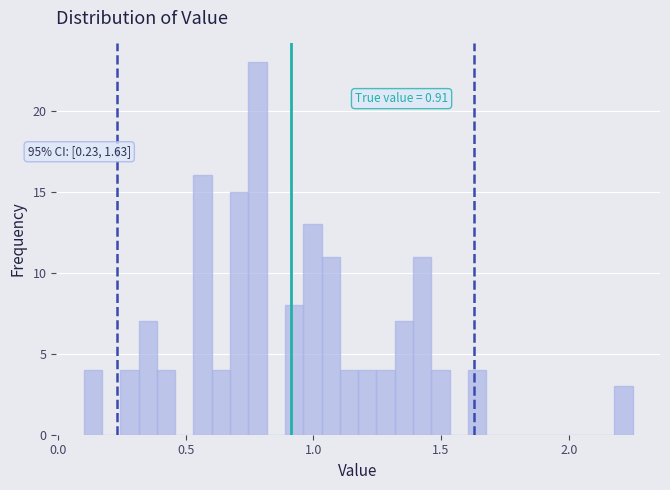

Read against the x-axis, roughly where is the centre of the tallest bar?

0.80